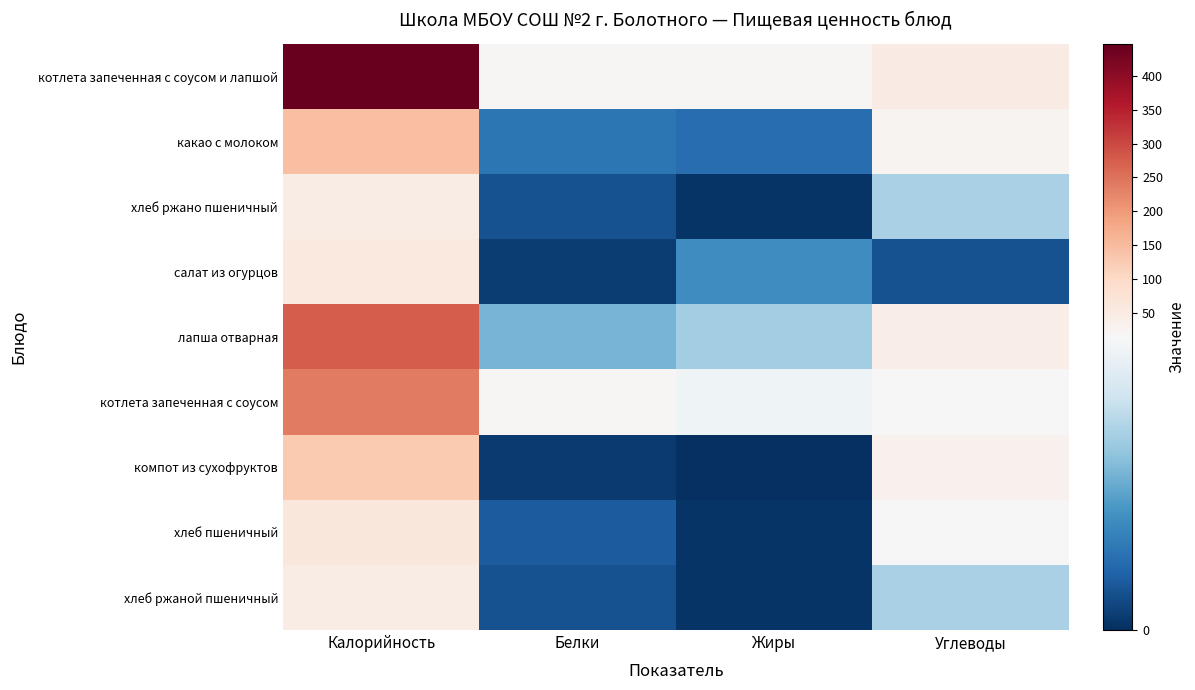

At how many categories does at least one series exceed 437?

1